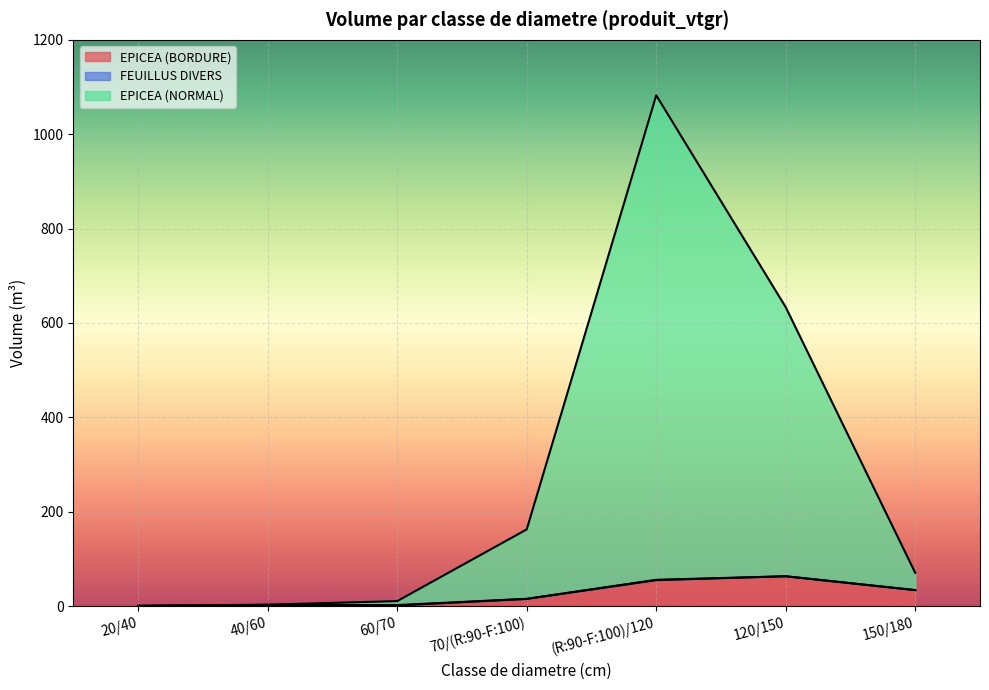

Is the value of EPICEA (BORDURE) at 40/60 greater than the value of EPICEA (NORMAL) at 60/70?

No